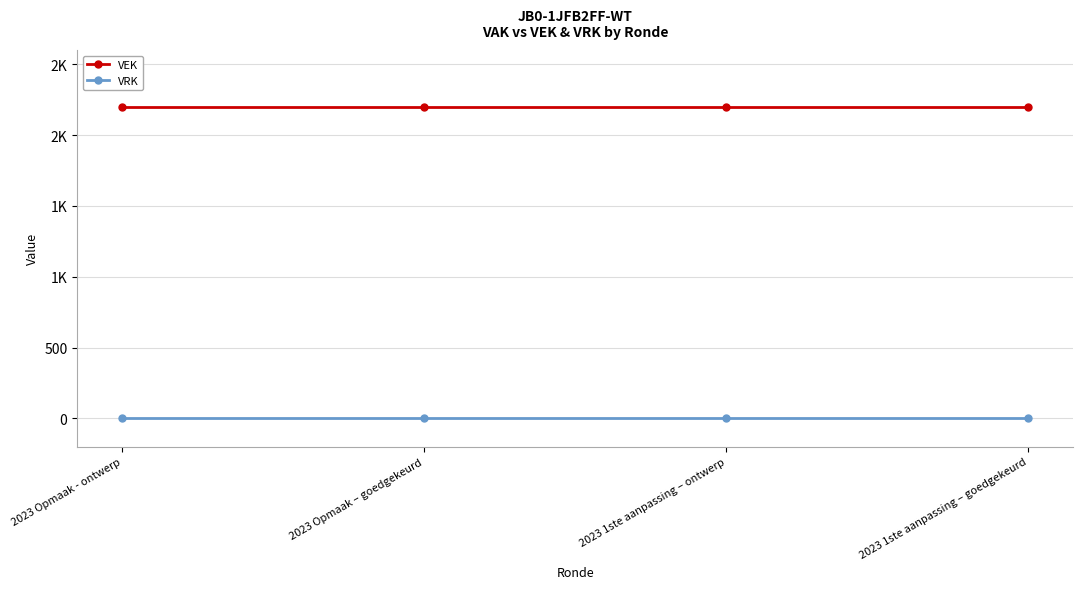

What is the label of the 1st point from the right?

2023 1ste aanpassing – goedgekeurd